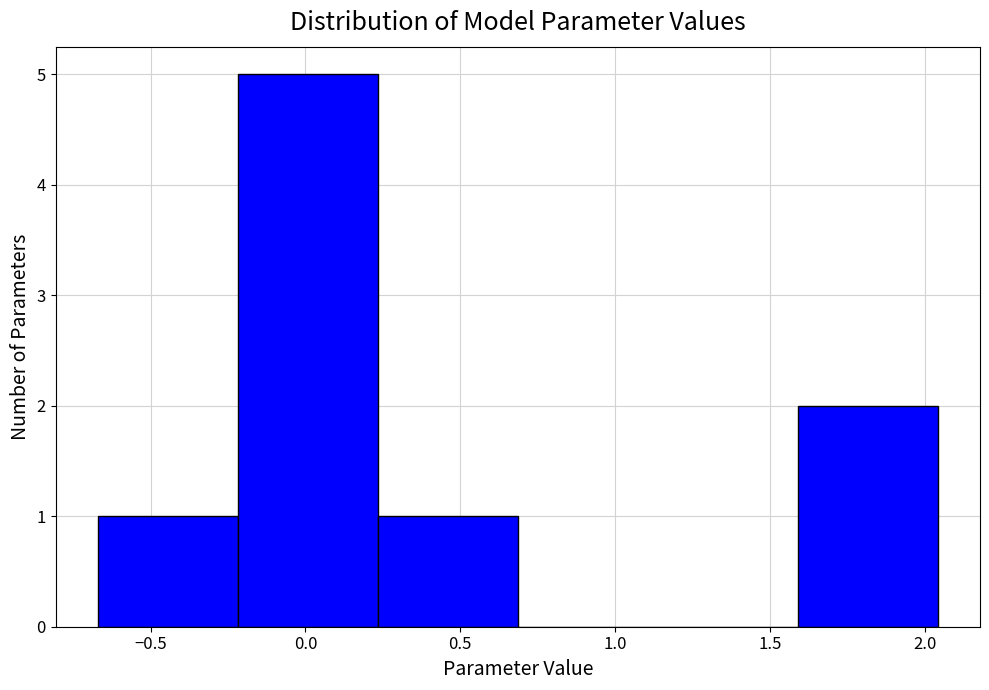

What is the height of the bar covering -0.20 to 0.25 on the x-axis? Neither the bar edges nor the heights are printed on the chart, so give them approximately, as read against the axes.

5